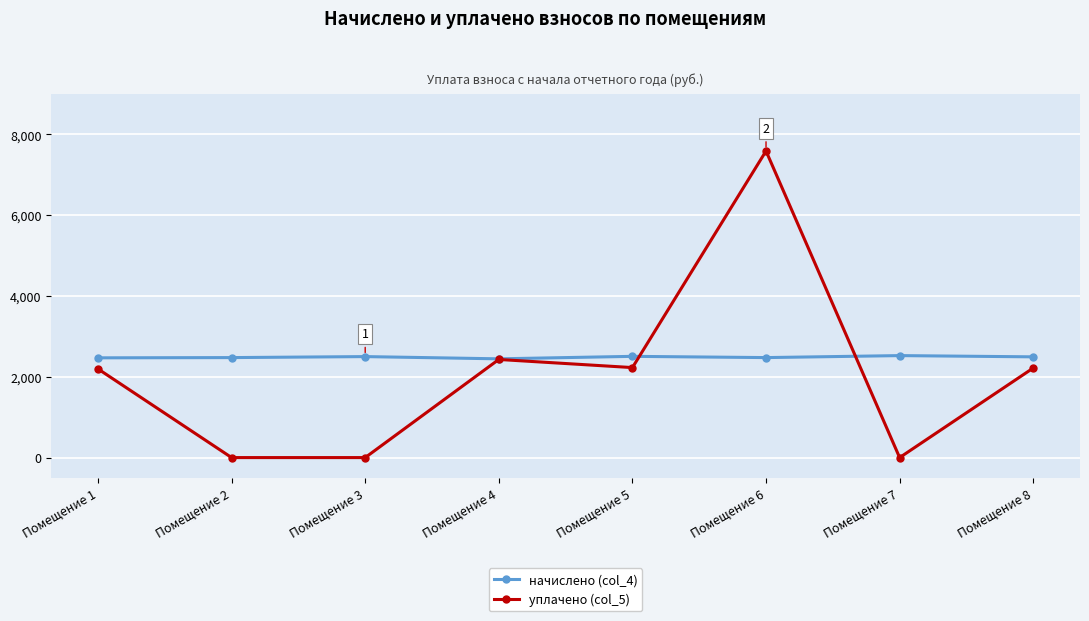

At which category is the sum across all series the highest?

Помещение 6